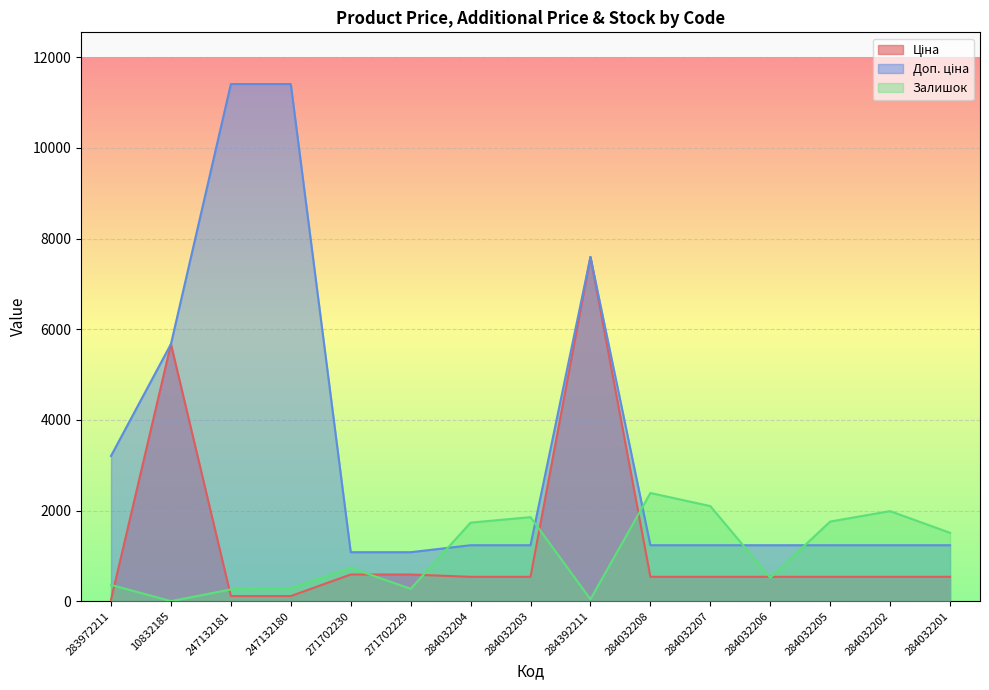

What is the difference between the maximum and minimum values in the Доп. ціна series?

10328.3